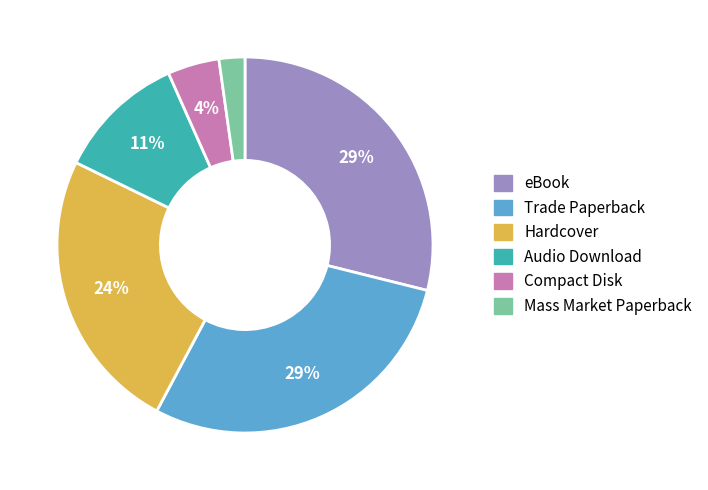

Is the sum of eBook and Audio Download greater than half?

No